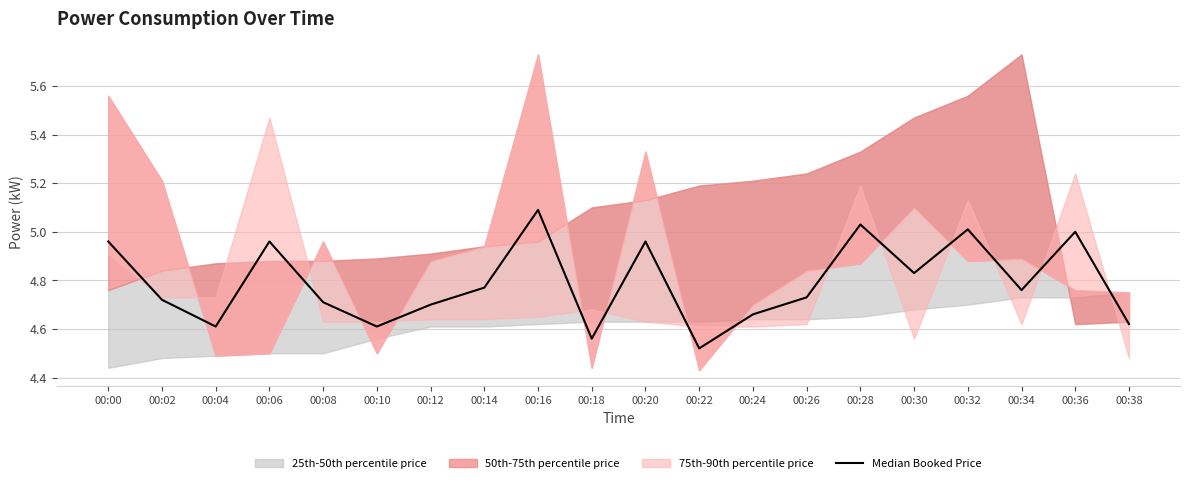

Which has a higher value, 00:20 or 00:26?

00:20